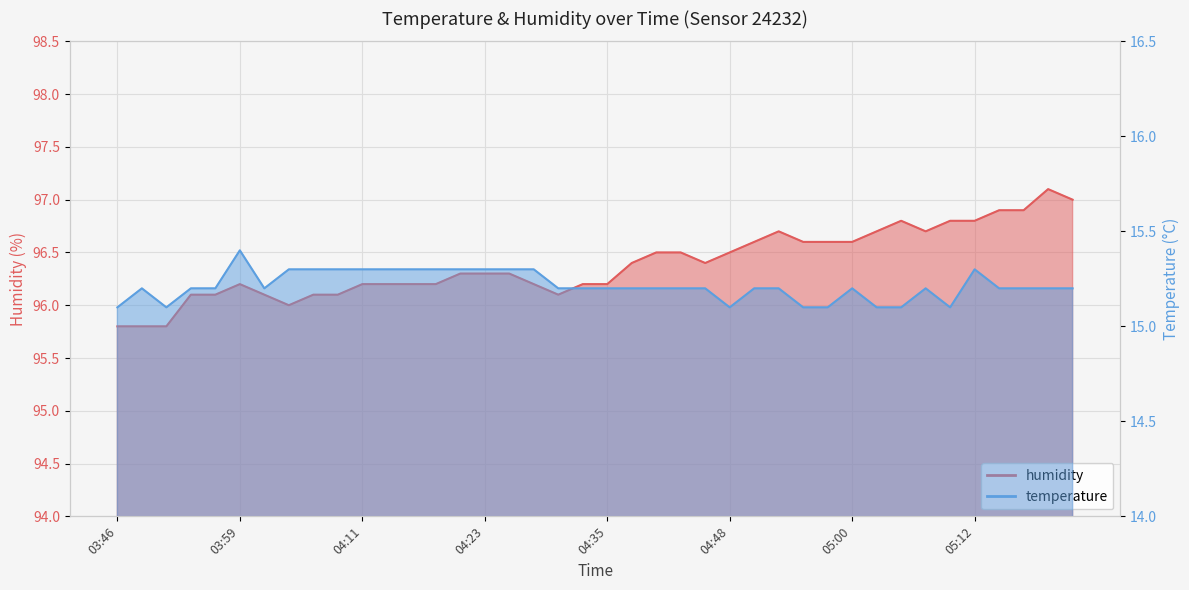

Where does the humidity series first go above 96?

03:54